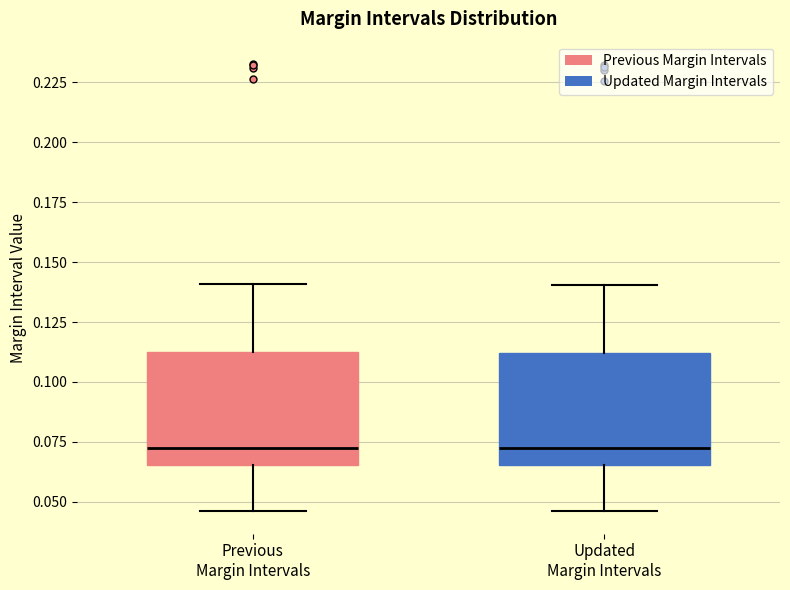

Reading left to right, transcribe this box plot: for each box, give where its median line is, the range the box spans, and where its two whiskers end, as read against the y-axis. The values are not printed on the chart, so give them approximately, as read against the axis.

Previous Margin Intervals: median 0.075, box 0.065 to 0.110, whiskers 0.045 to 0.140
Updated Margin Intervals: median 0.070, box 0.065 to 0.110, whiskers 0.045 to 0.140